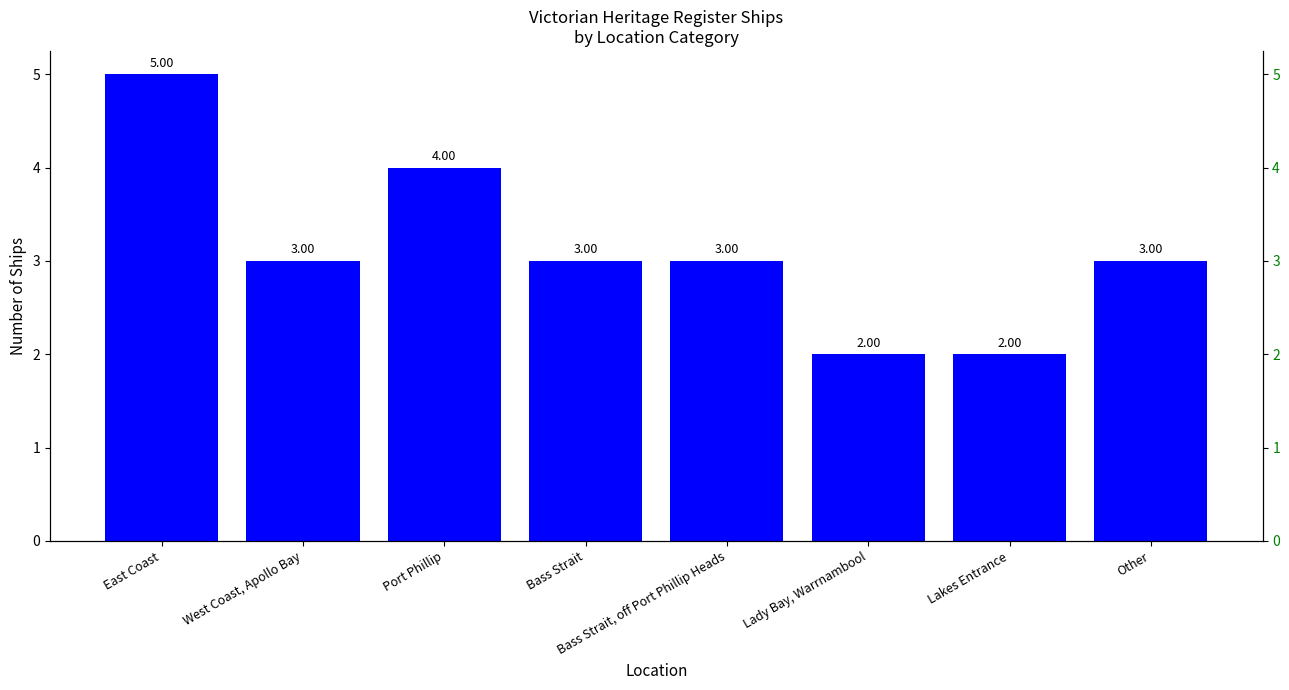

What is the label of the 5th bar from the left?

Bass Strait, off Port Phillip Heads